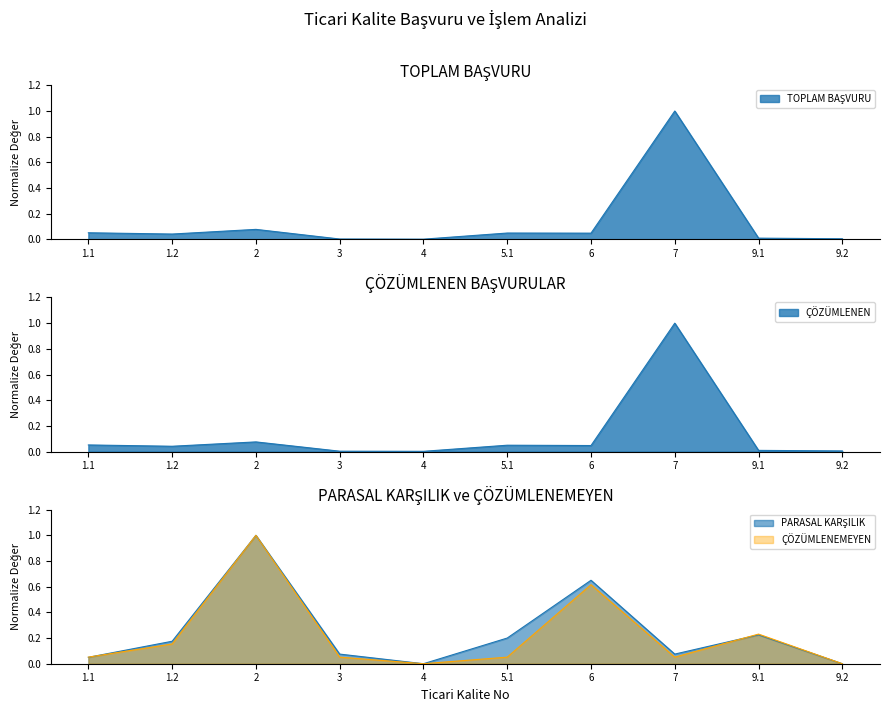

Is it true that TOPLAM BAŞVURU equals 0.1 at 2?

True